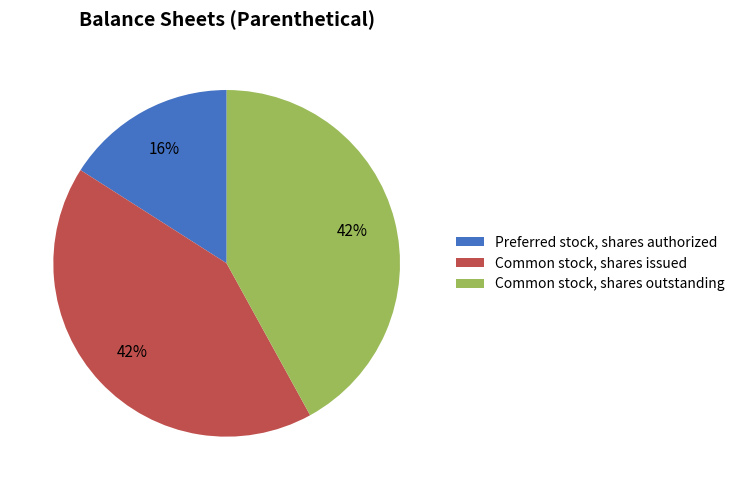

How many segments does this pie chart have?

3